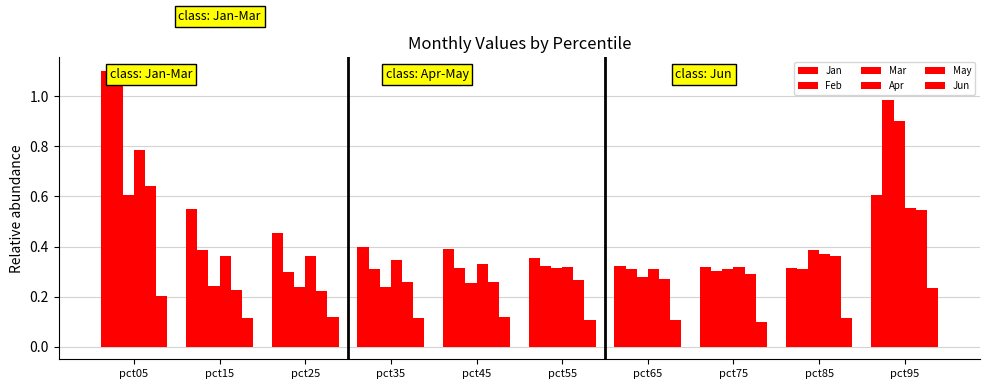

The Feb series shows 0.5 at pct65. True or false?

False